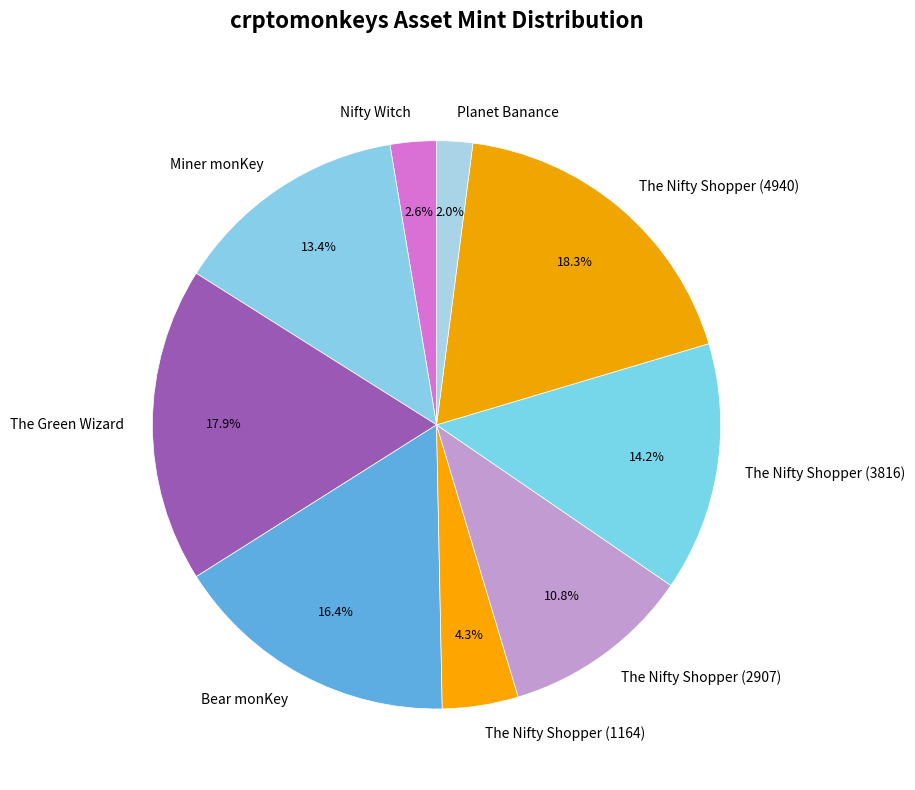

To the nearest percent, what portion does The Green Wizard represent?

18%